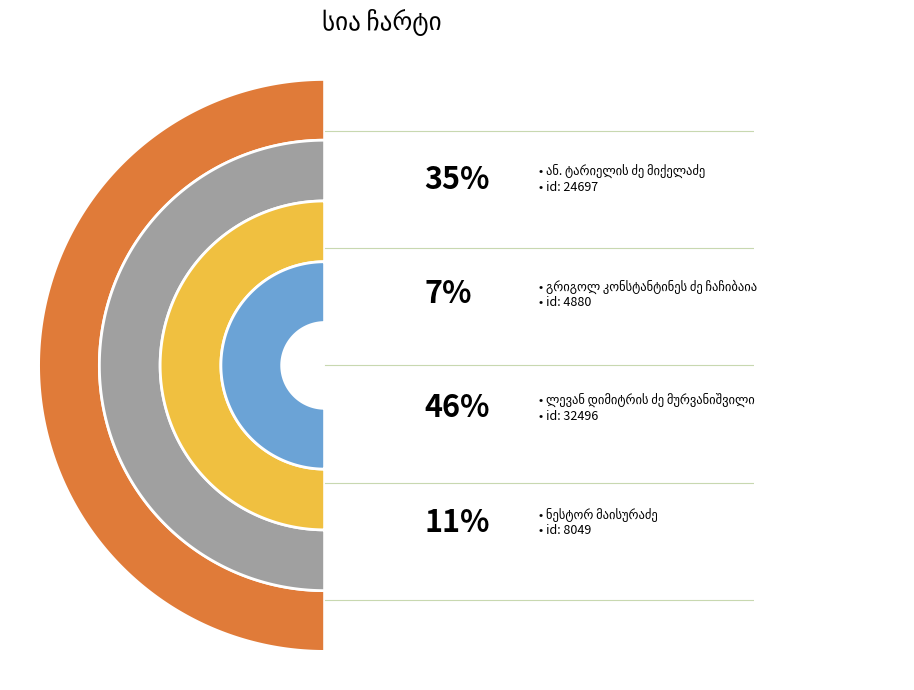

How many slices are in this pie chart?

4